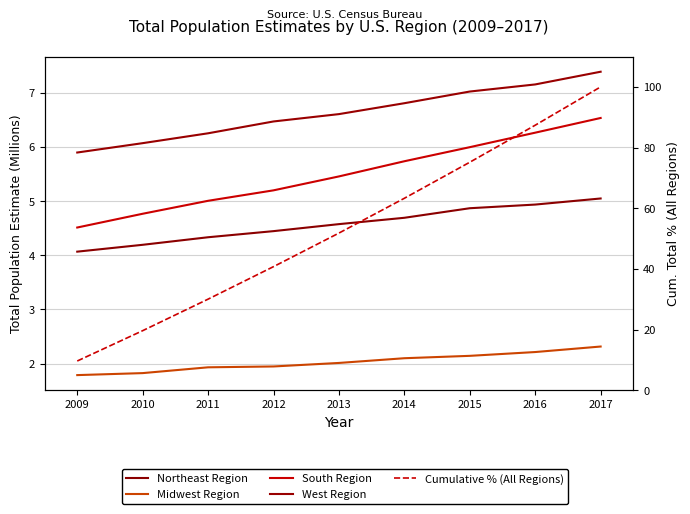

How many values in the Cumulative % (All Regions) series are below 51?

4